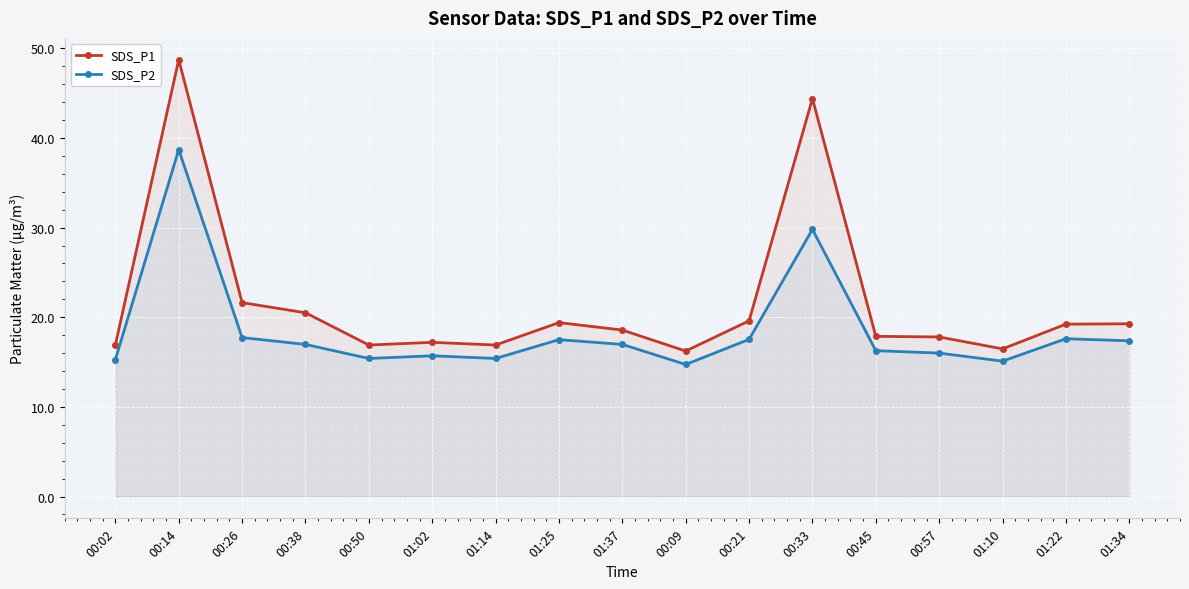

Which series has the largest total across all categories?

SDS_P1